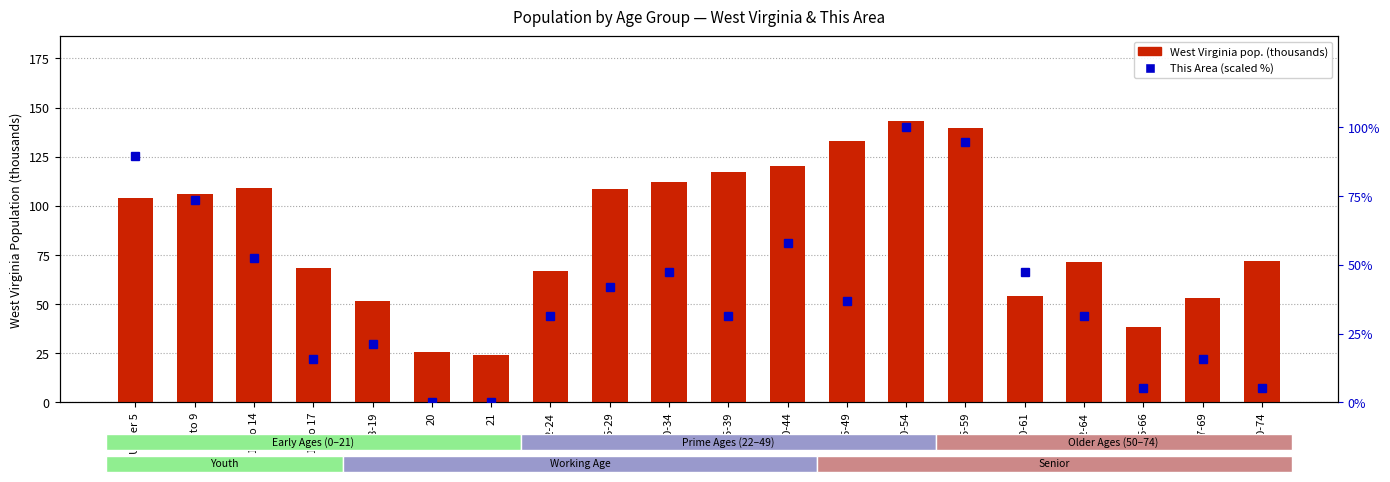

At which category does the chart reach its peak across all series?

50-54